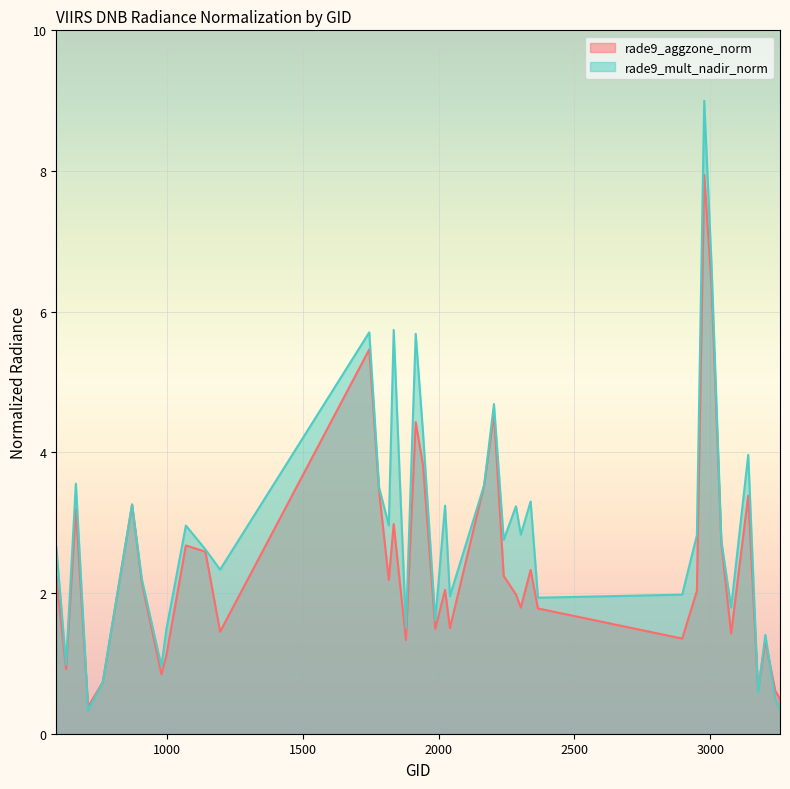

How many values in the rade9_mult_nadir_norm series are below 2?

15